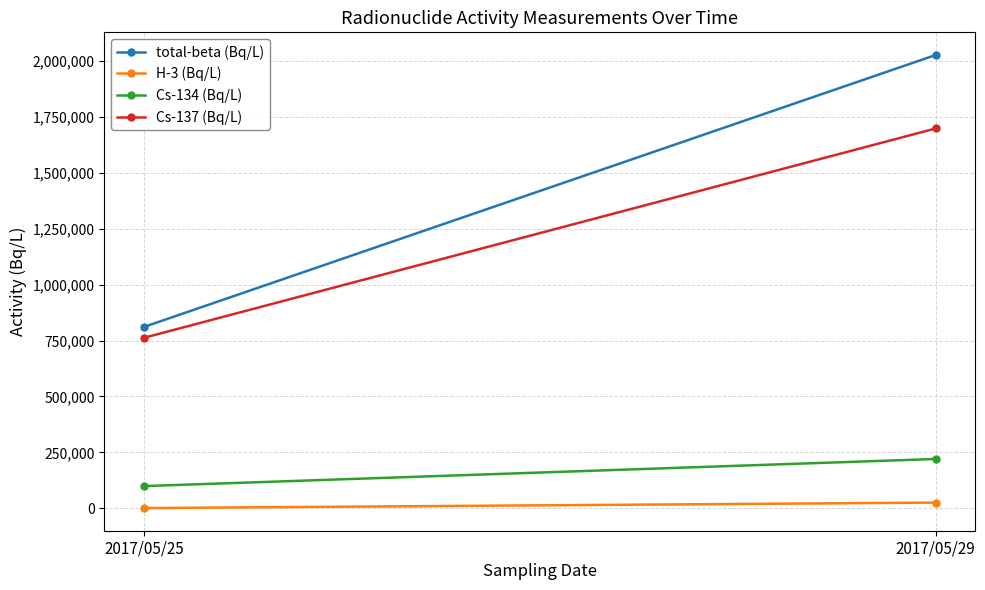

What is the sum of the H-3 (Bq/L) values at 2017/05/29 and 2017/05/25?

27976